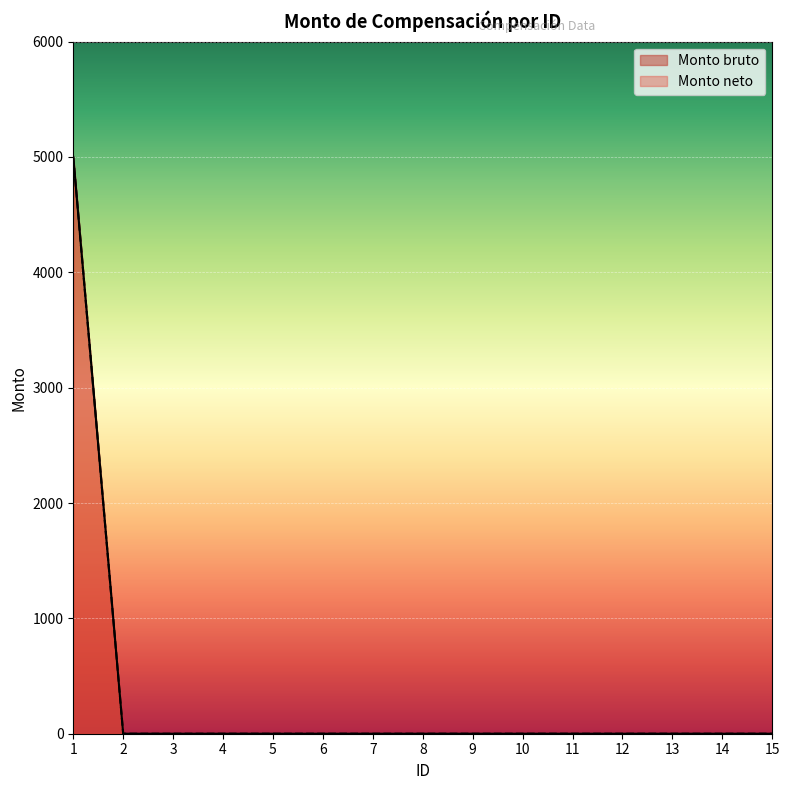

True or false: Monto neto and Monto bruto cross at least once.

False